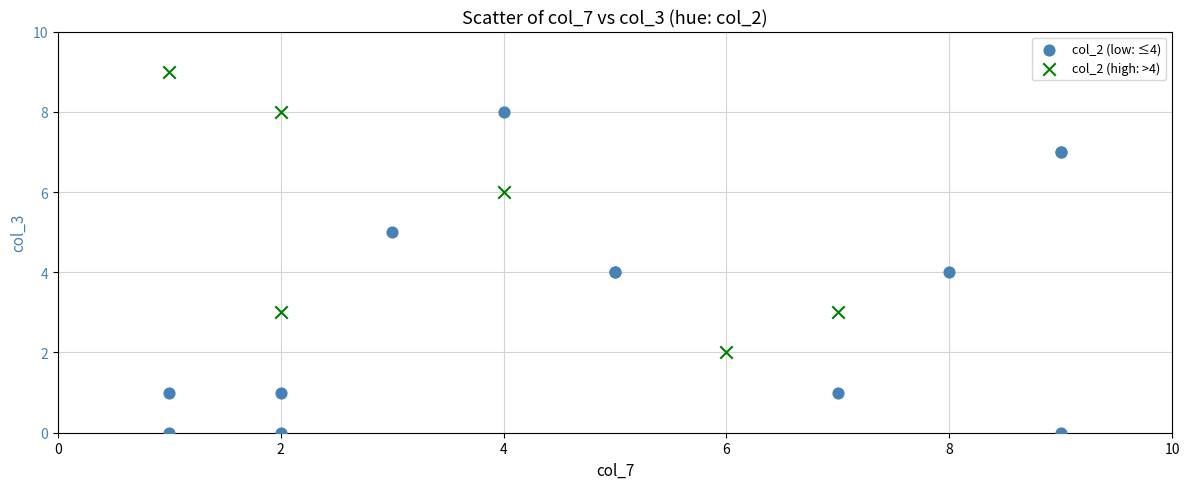

Which series contains the lowest Y value?

col_2 (low: ≤4)